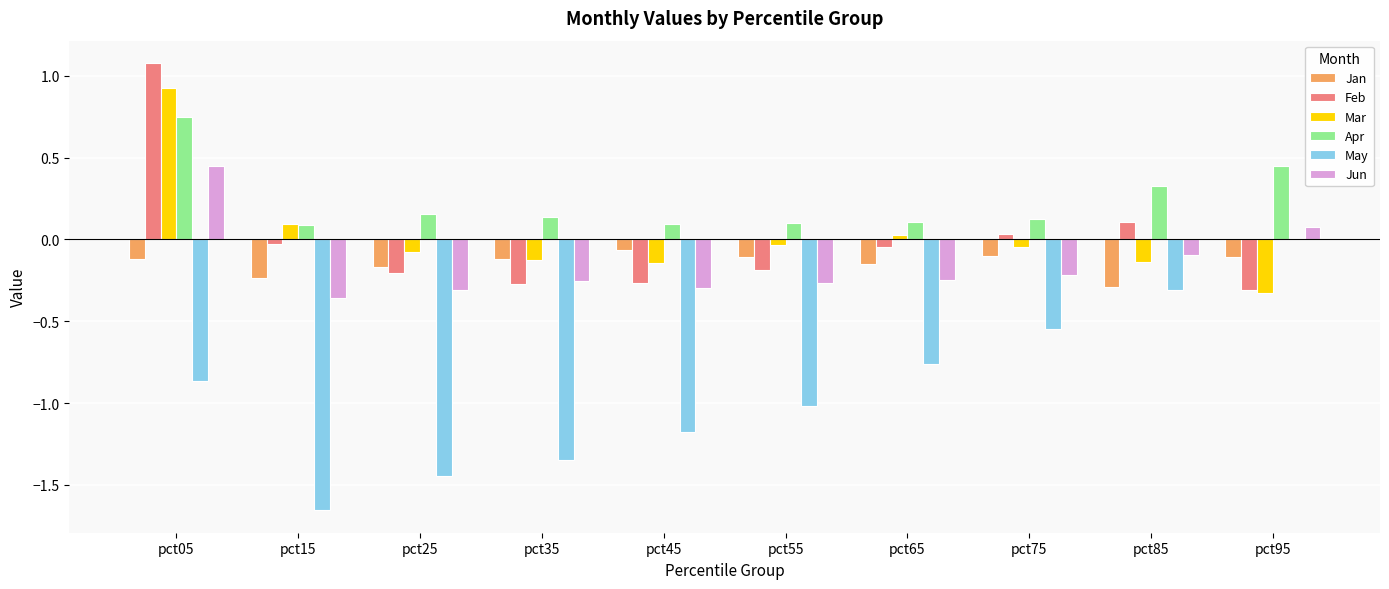

Does the chart contain stacked bars?

No